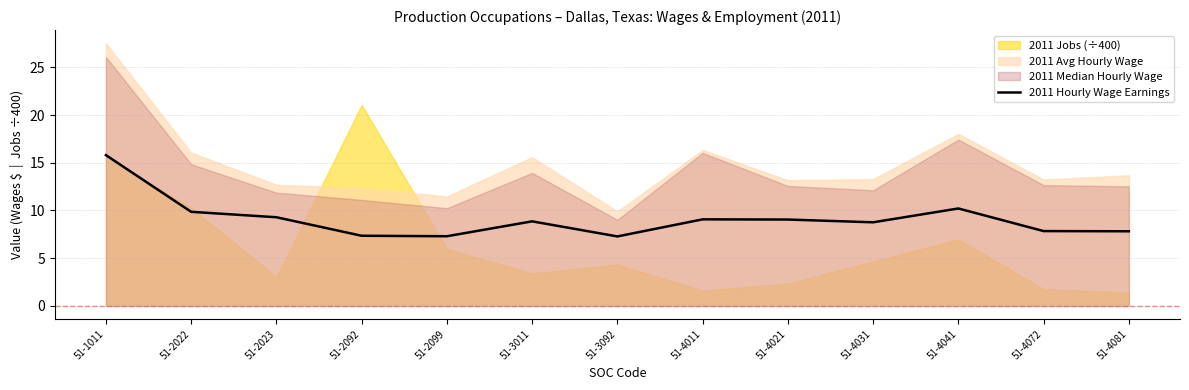

At which label does 2011 Hourly Wage Earnings reach its peak?

51-1011